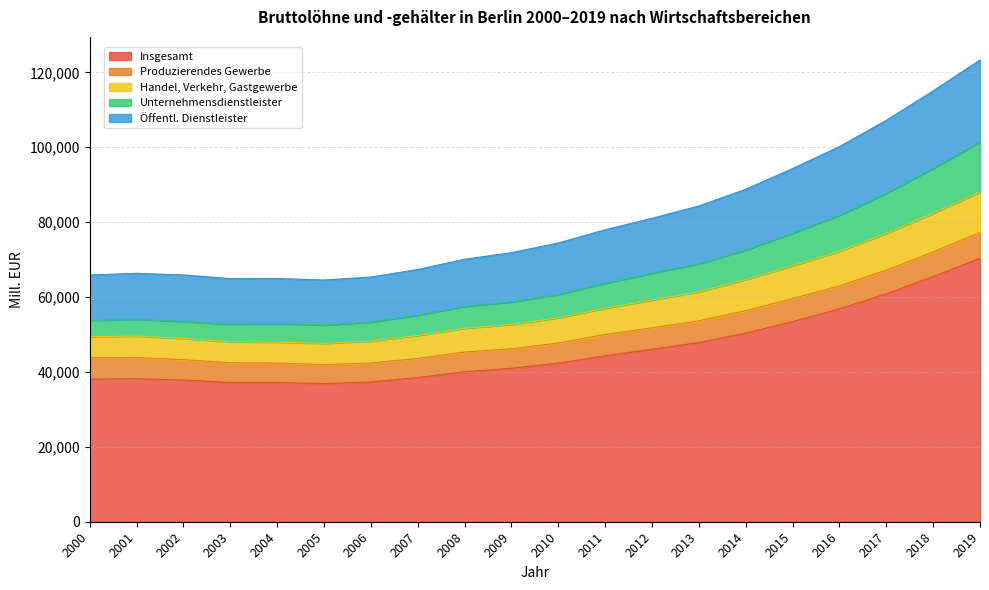

At which category does Handel, Verkehr, Gastgewerbe reach its first local peak?

2001